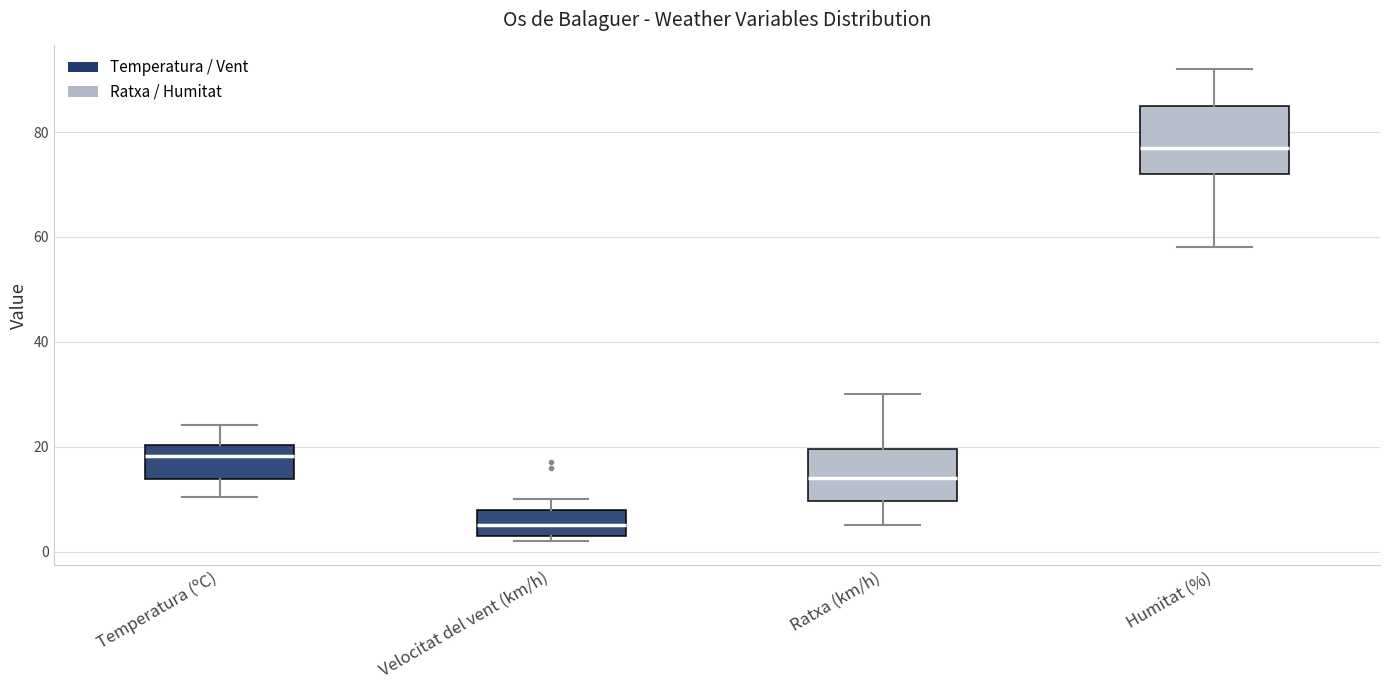

Reading left to right, transcribe this box plot: for each box, give where its median line is, the range the box spans, and where its two whiskers end, as read against the y-axis. The values are not printed on the chart, so give them approximately, as read against the axis.

Temperatura (ºC): median 18, box 14 to 20, whiskers 10 to 24
Velocitat del vent (km/h): median 6, box 4 to 8, whiskers 2 to 10
Ratxa (km/h): median 14, box 10 to 20, whiskers 6 to 30
Humitat (%): median 78, box 72 to 86, whiskers 58 to 92